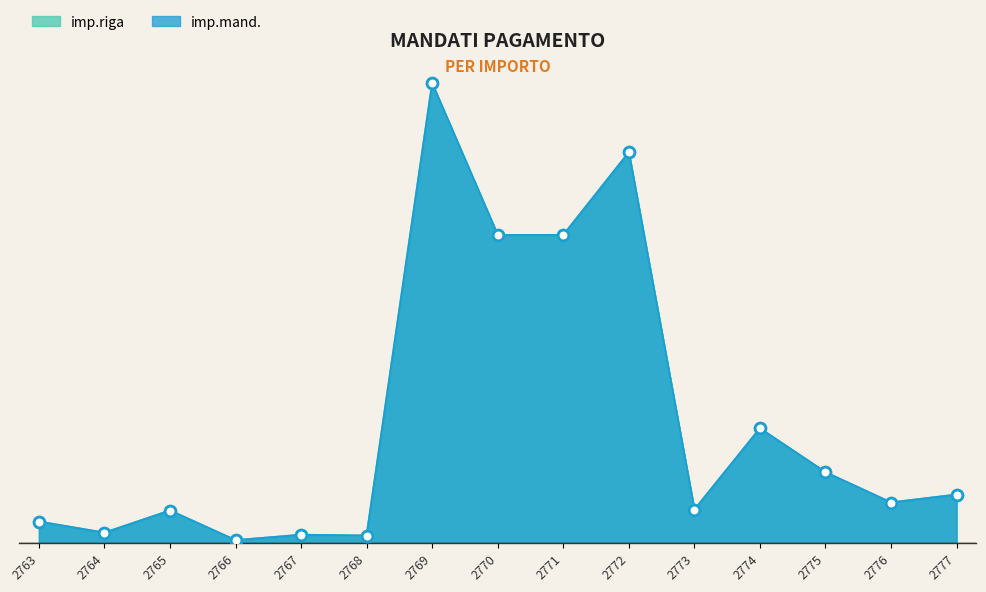

What are all the series names shown in the legend?

imp.riga, imp.mand.